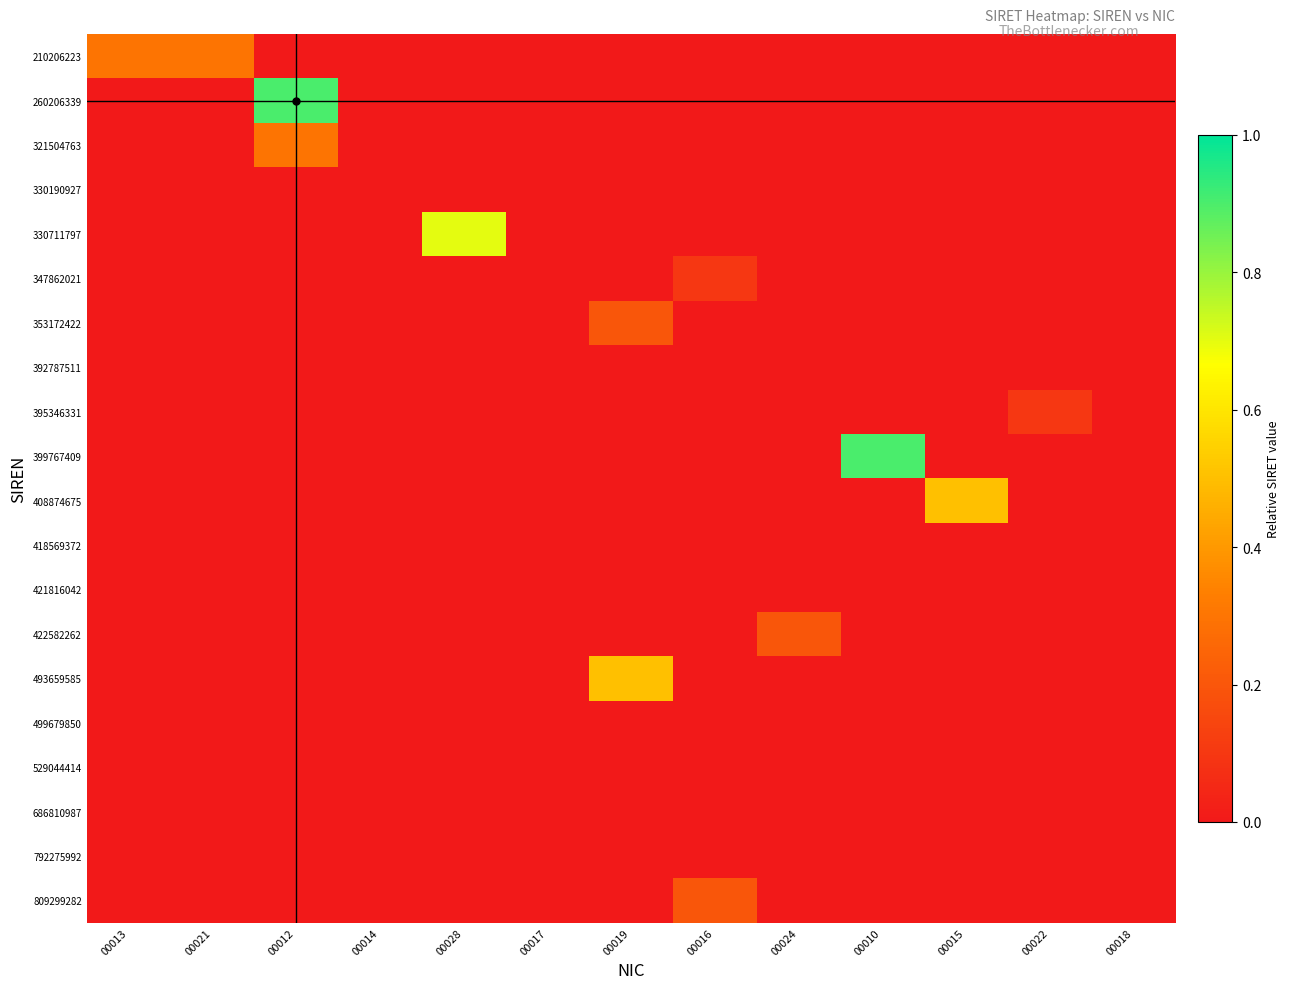

Reading left to right, transcribe all the data shown in this chart.

210206223: 00013=0.3	00021=0.3	00012=0.0	00014=0.0	00028=0.0	00017=0.0	00019=0.0	00016=0.0	00024=0.0	00010=0.0	00015=0.0	00022=0.0	00018=0.0
260206339: 00013=0.0	00021=0.0	00012=0.9	00014=0.0	00028=0.0	00017=0.0	00019=0.0	00016=0.0	00024=0.0	00010=0.0	00015=0.0	00022=0.0	00018=0.0
321504763: 00013=0.0	00021=0.0	00012=0.3	00014=0.0	00028=0.0	00017=0.0	00019=0.0	00016=0.0	00024=0.0	00010=0.0	00015=0.0	00022=0.0	00018=0.0
330190927: 00013=0.0	00021=0.0	00012=0.0	00014=0.0	00028=0.0	00017=0.0	00019=0.0	00016=0.0	00024=0.0	00010=0.0	00015=0.0	00022=0.0	00018=0.0
330711797: 00013=0.0	00021=0.0	00012=0.0	00014=0.0	00028=0.7	00017=0.0	00019=0.0	00016=0.0	00024=0.0	00010=0.0	00015=0.0	00022=0.0	00018=0.0
347862021: 00013=0.0	00021=0.0	00012=0.0	00014=0.0	00028=0.0	00017=0.0	00019=0.0	00016=0.1	00024=0.0	00010=0.0	00015=0.0	00022=0.0	00018=0.0
353172422: 00013=0.0	00021=0.0	00012=0.0	00014=0.0	00028=0.0	00017=0.0	00019=0.2	00016=0.0	00024=0.0	00010=0.0	00015=0.0	00022=0.0	00018=0.0
392787511: 00013=0.0	00021=0.0	00012=0.0	00014=0.0	00028=0.0	00017=0.0	00019=0.0	00016=0.0	00024=0.0	00010=0.0	00015=0.0	00022=0.0	00018=0.0
395346331: 00013=0.0	00021=0.0	00012=0.0	00014=0.0	00028=0.0	00017=0.0	00019=0.0	00016=0.0	00024=0.0	00010=0.0	00015=0.0	00022=0.1	00018=0.0
399767409: 00013=0.0	00021=0.0	00012=0.0	00014=0.0	00028=0.0	00017=0.0	00019=0.0	00016=0.0	00024=0.0	00010=0.9	00015=0.0	00022=0.0	00018=0.0
408874675: 00013=0.0	00021=0.0	00012=0.0	00014=0.0	00028=0.0	00017=0.0	00019=0.0	00016=0.0	00024=0.0	00010=0.0	00015=0.5	00022=0.0	00018=0.0
418569372: 00013=0.0	00021=0.0	00012=0.0	00014=0.0	00028=0.0	00017=0.0	00019=0.0	00016=0.0	00024=0.0	00010=0.0	00015=0.0	00022=0.0	00018=0.0
421816042: 00013=0.0	00021=0.0	00012=0.0	00014=0.0	00028=0.0	00017=0.0	00019=0.0	00016=0.0	00024=0.0	00010=0.0	00015=0.0	00022=0.0	00018=0.0
422582262: 00013=0.0	00021=0.0	00012=0.0	00014=0.0	00028=0.0	00017=0.0	00019=0.0	00016=0.0	00024=0.2	00010=0.0	00015=0.0	00022=0.0	00018=0.0
493659585: 00013=0.0	00021=0.0	00012=0.0	00014=0.0	00028=0.0	00017=0.0	00019=0.5	00016=0.0	00024=0.0	00010=0.0	00015=0.0	00022=0.0	00018=0.0
499679850: 00013=0.0	00021=0.0	00012=0.0	00014=0.0	00028=0.0	00017=0.0	00019=0.0	00016=0.0	00024=0.0	00010=0.0	00015=0.0	00022=0.0	00018=0.0
529044414: 00013=0.0	00021=0.0	00012=0.0	00014=0.0	00028=0.0	00017=0.0	00019=0.0	00016=0.0	00024=0.0	00010=0.0	00015=0.0	00022=0.0	00018=0.0
686810987: 00013=0.0	00021=0.0	00012=0.0	00014=0.0	00028=0.0	00017=0.0	00019=0.0	00016=0.0	00024=0.0	00010=0.0	00015=0.0	00022=0.0	00018=0.0
792275992: 00013=0.0	00021=0.0	00012=0.0	00014=0.0	00028=0.0	00017=0.0	00019=0.0	00016=0.0	00024=0.0	00010=0.0	00015=0.0	00022=0.0	00018=0.0
809299282: 00013=0.0	00021=0.0	00012=0.0	00014=0.0	00028=0.0	00017=0.0	00019=0.0	00016=0.2	00024=0.0	00010=0.0	00015=0.0	00022=0.0	00018=0.0